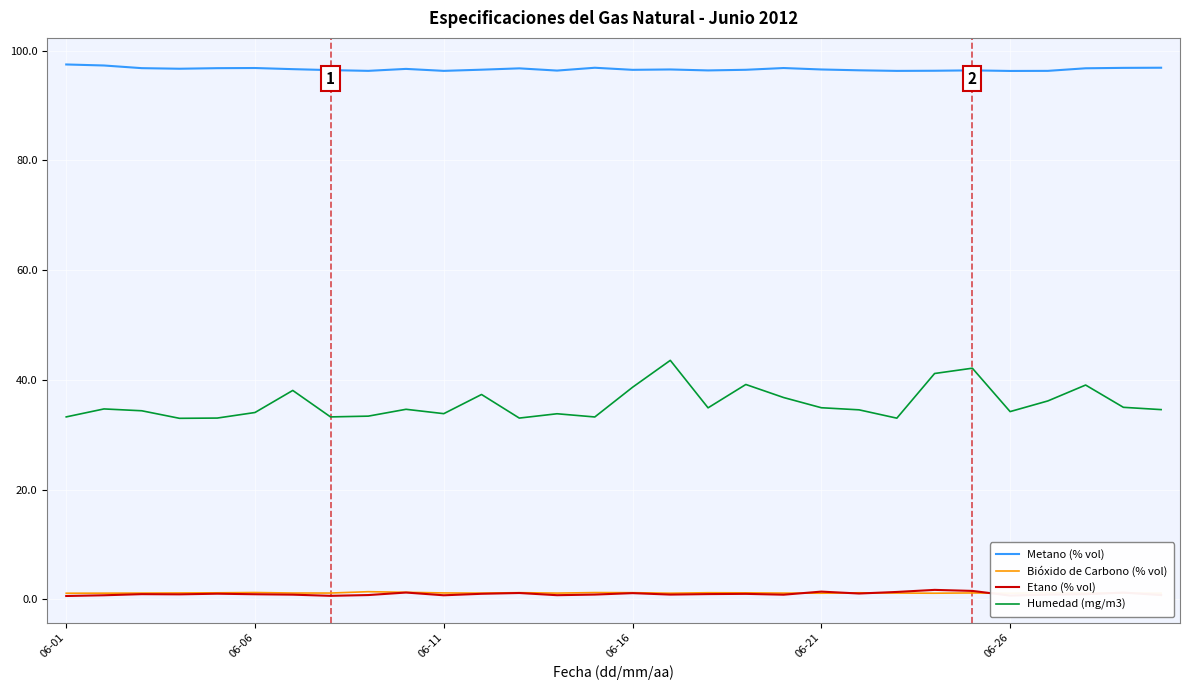

True or false: Humedad (mg/m3) and Etano (% vol) intersect in this chart.

False